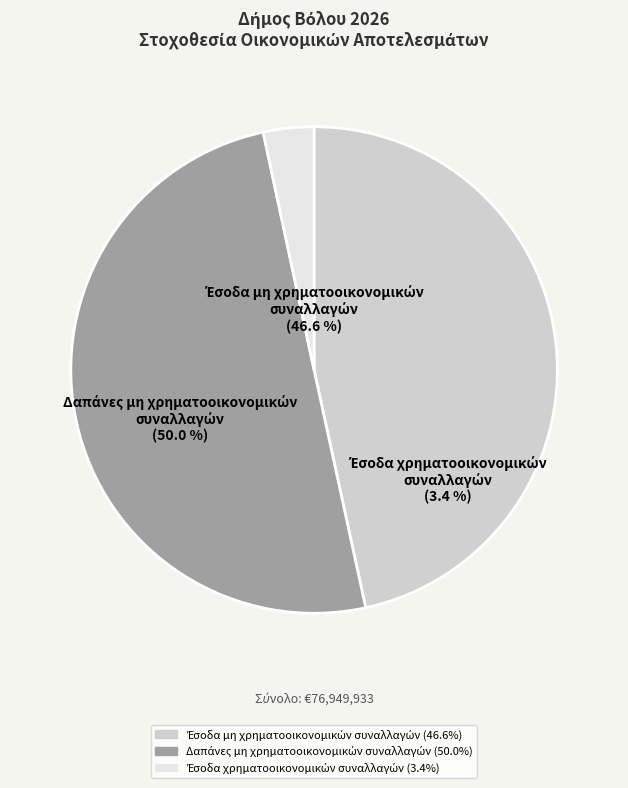

Is there a majority slice in this chart?

Yes